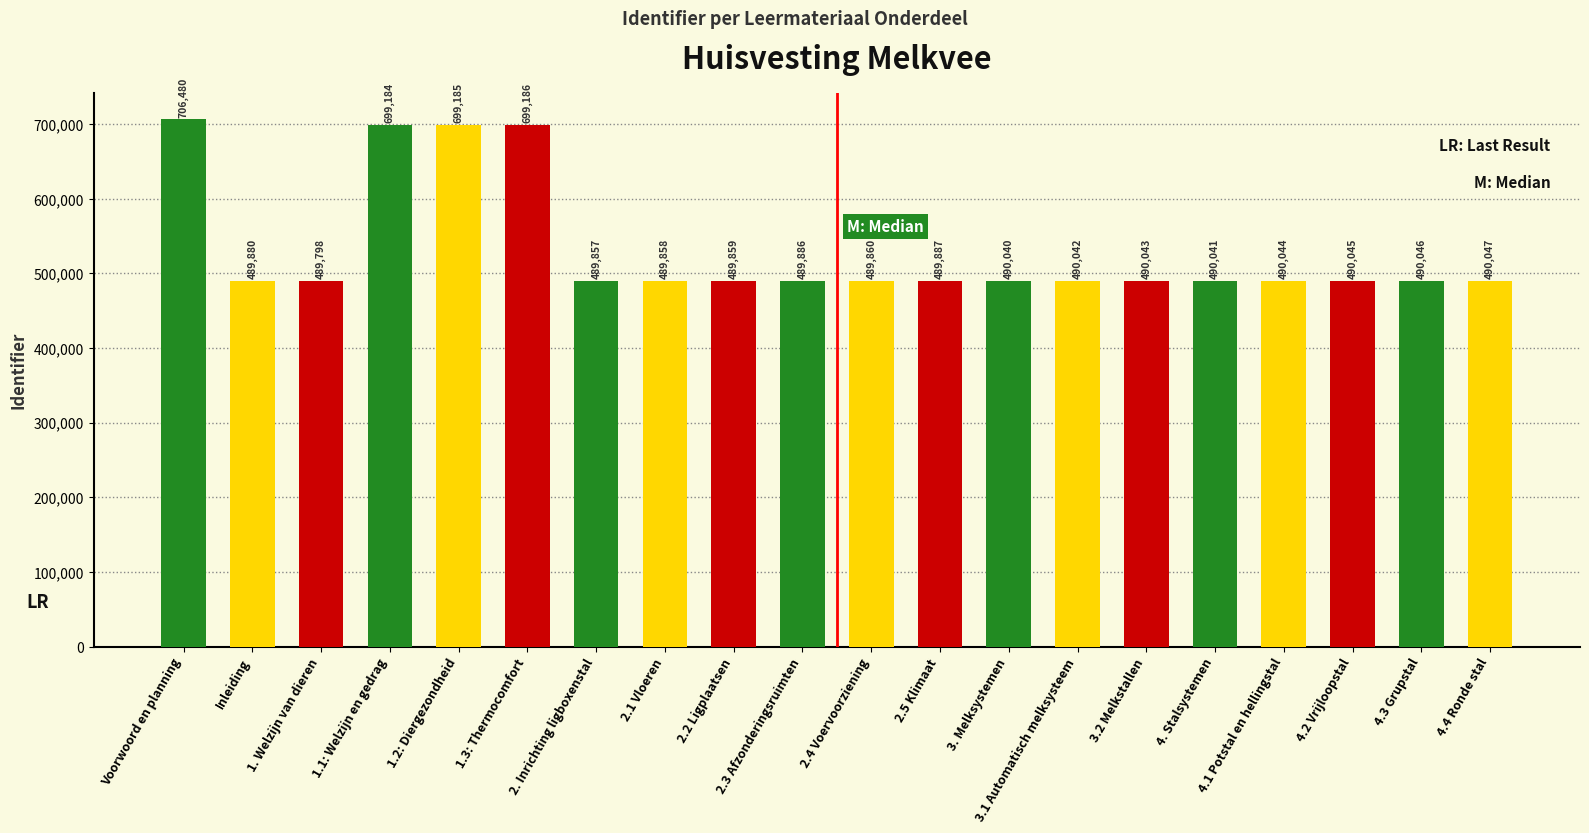

At which category does the chart reach its peak across all series?

Voorwoord en planning